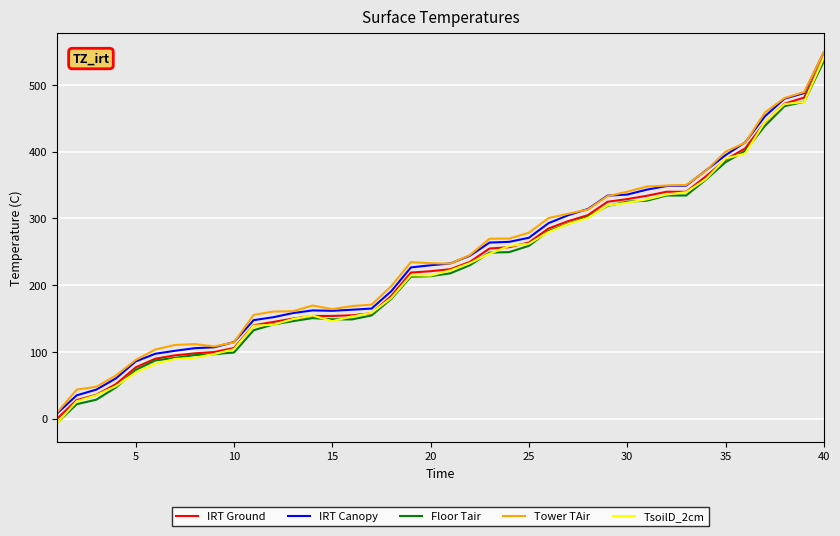

At how many categories does at least one series exceed 326?

12